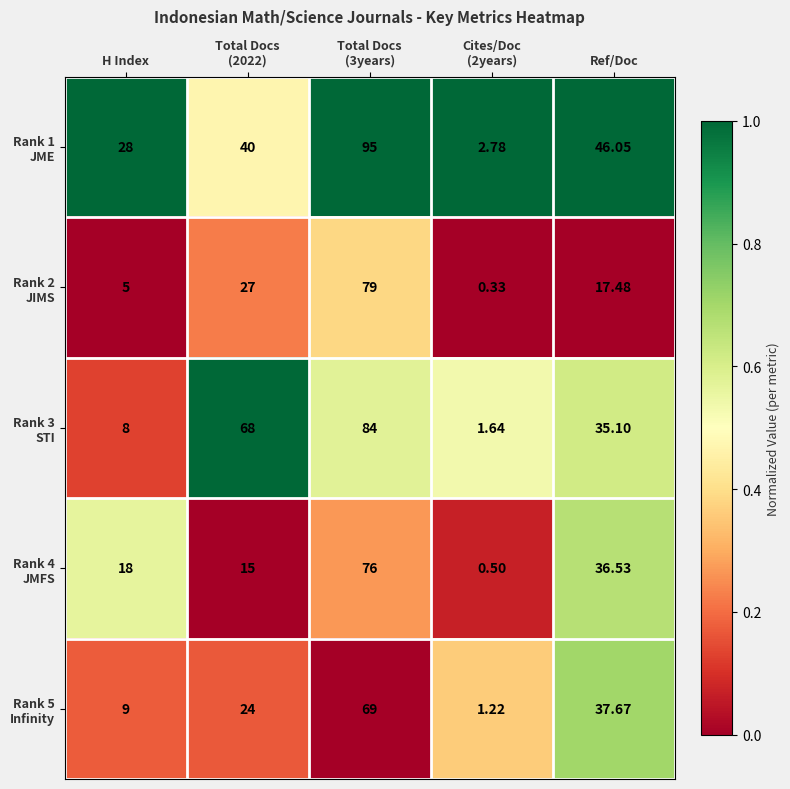

Between H Index and Ref/Doc, which series saw the biggest shift?

Rank 5 Infinity